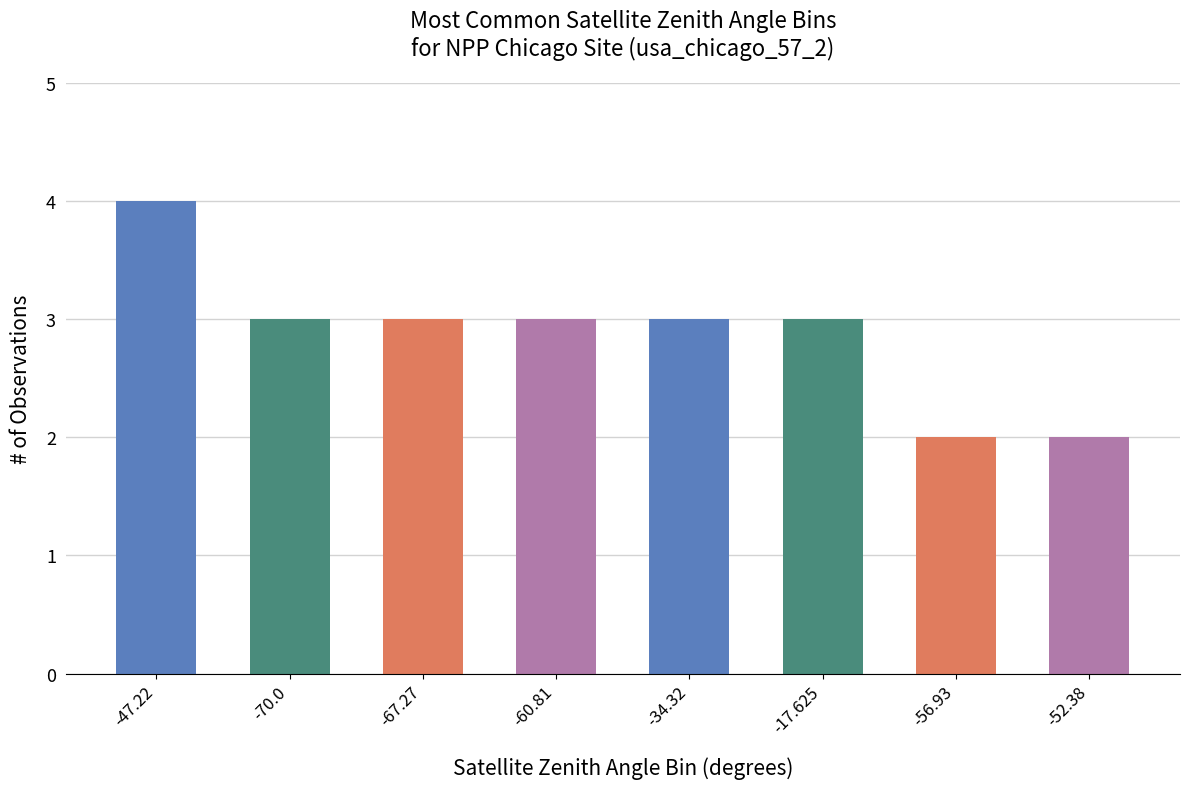

At which category does the chart reach its peak across all series?

-47.22